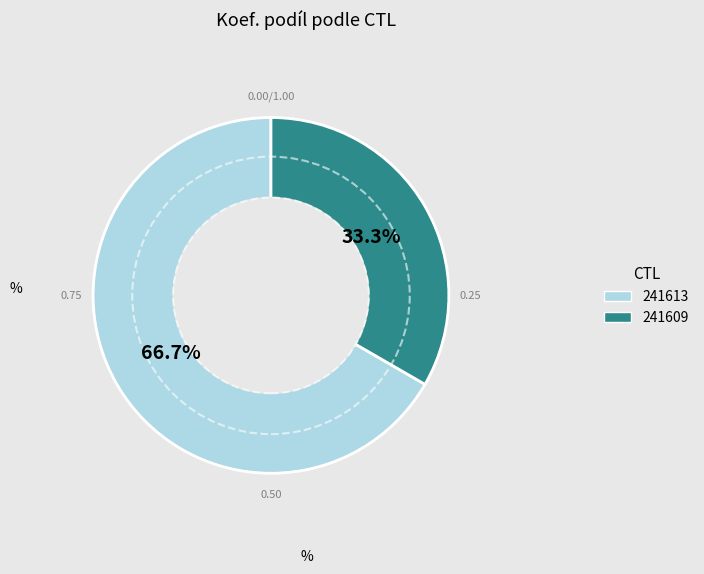

Approximately how many times larger is the value at 241613 compared to 241609?

2.0